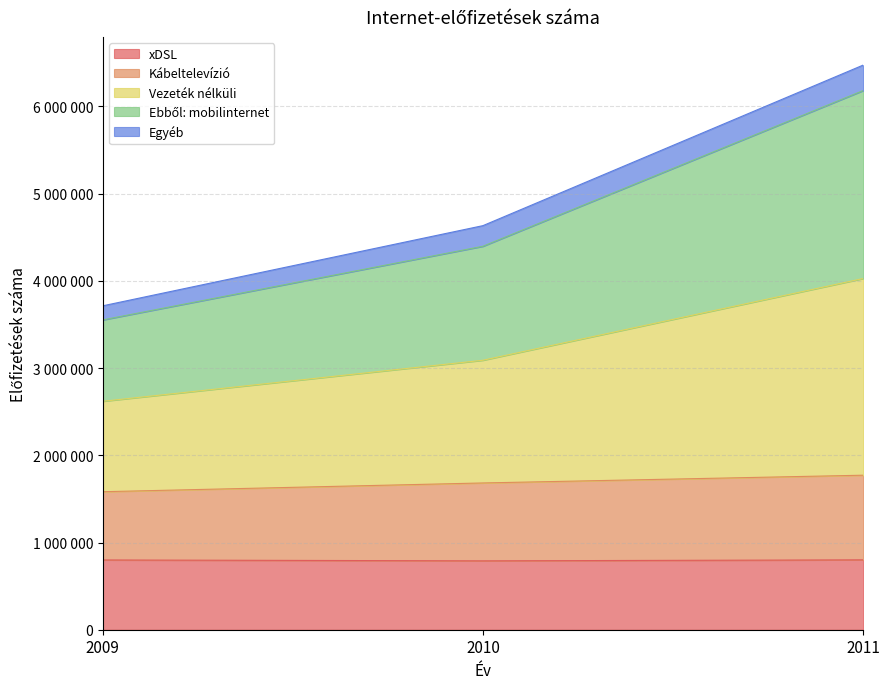

Is the value of xDSL at 2011 greater than the value of Kábeltelevízió at 2011?

No